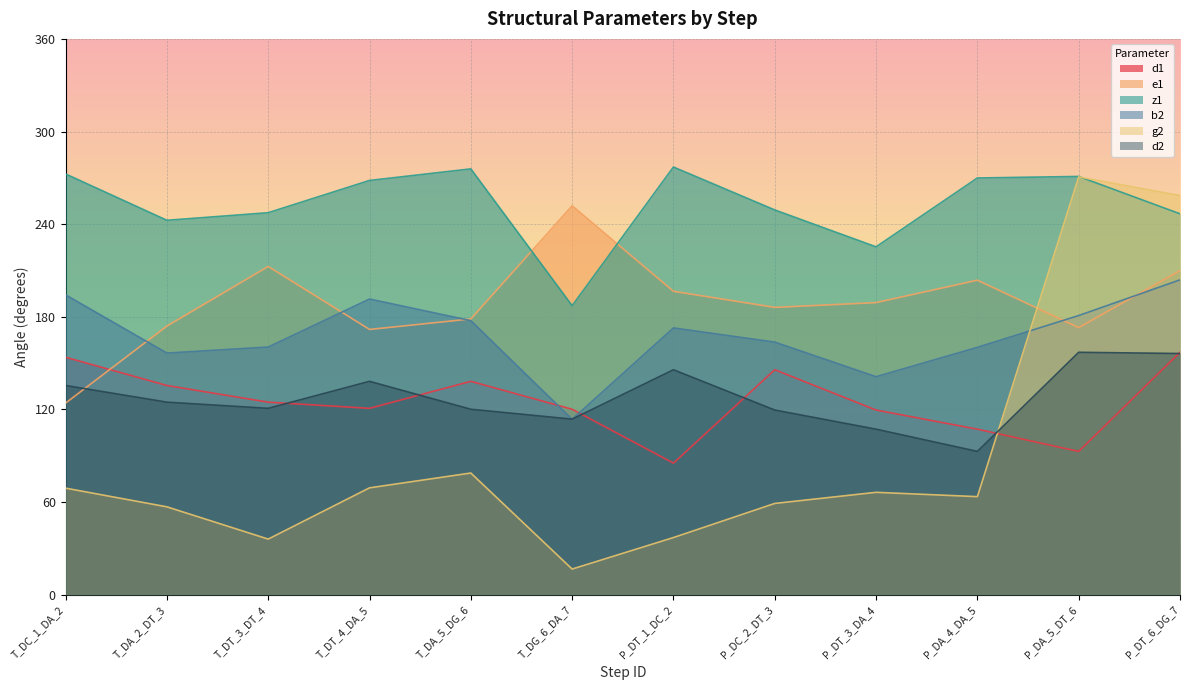

At how many categories does at least one series exceed 246?

10